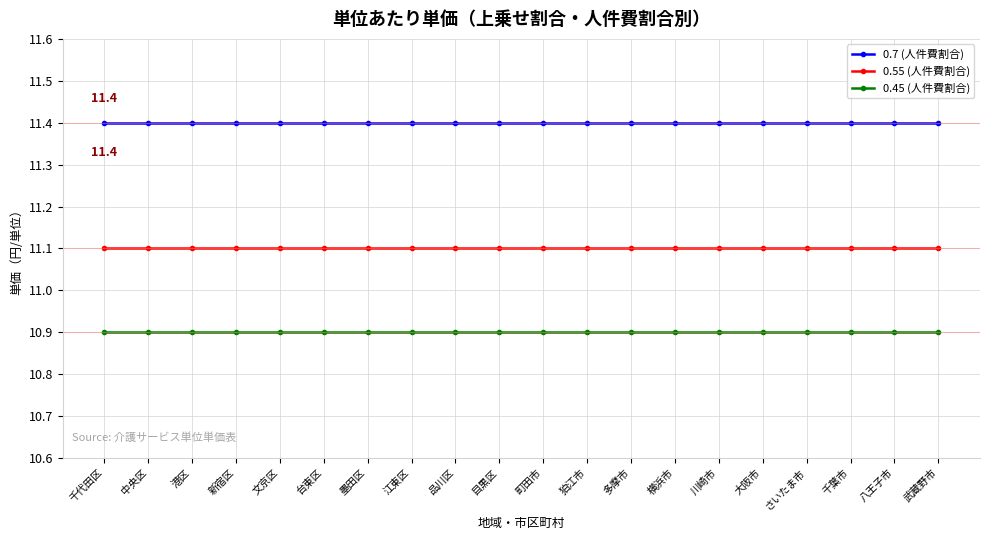

Rank the series by their average value, from highest to lowest.

0.7 (人件費割合), 0.55 (人件費割合), 0.45 (人件費割合)